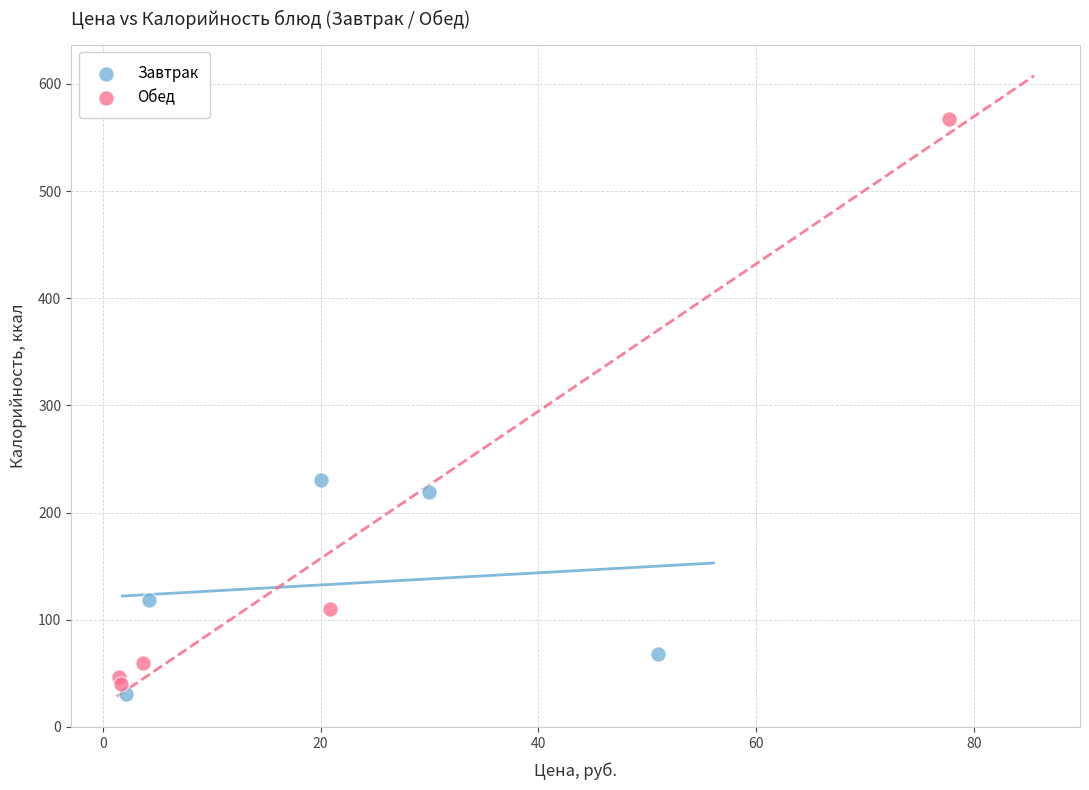

Which series has the largest Y range (max minus min)?

Обед